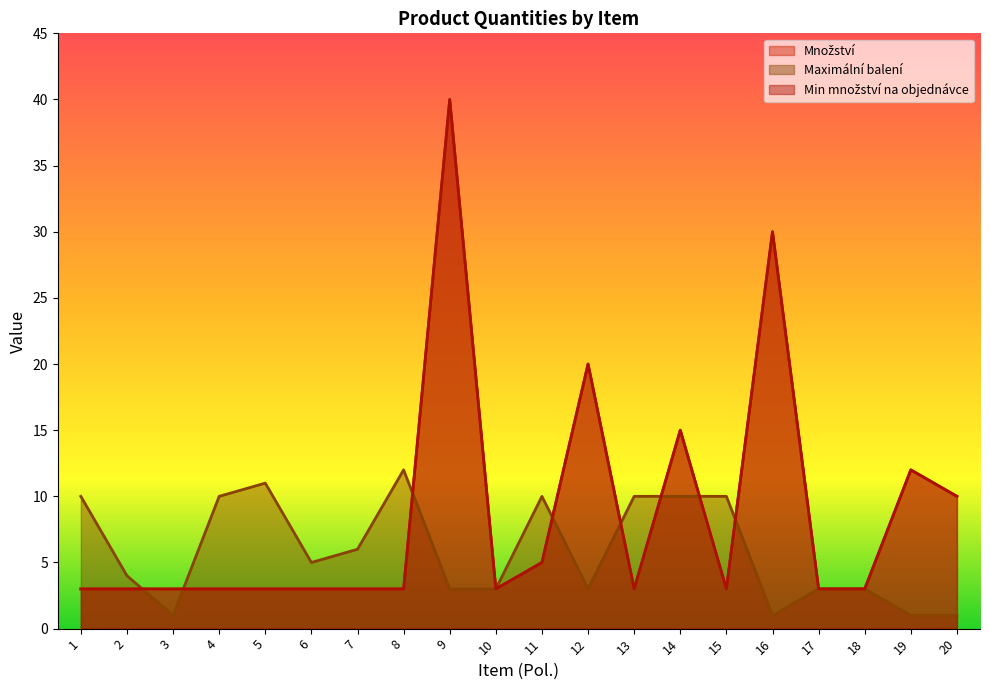

After their last crossing, which series has the higher values: Množství or Maximální balení?

Množství